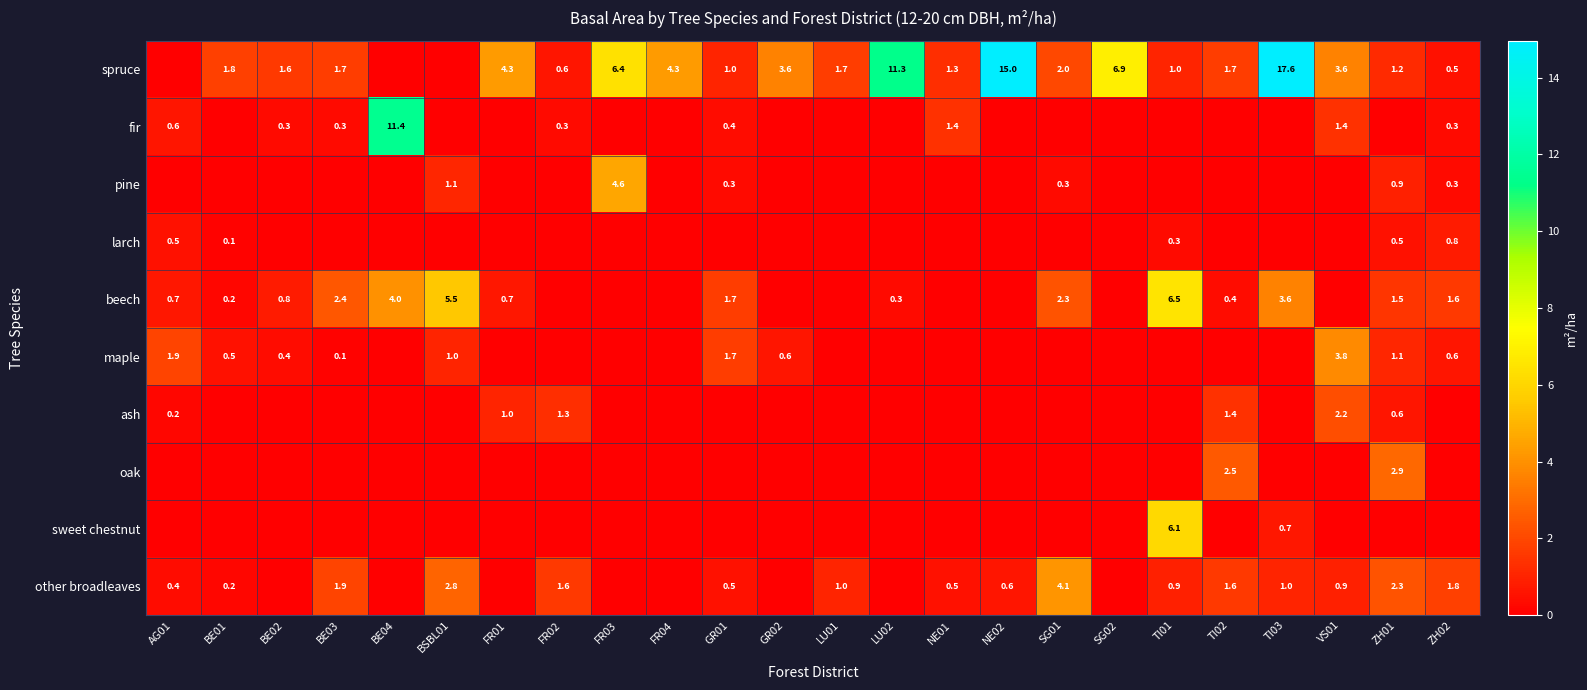

Rank the series at BE01 from lowest to highest value.

fir, pine, ash, oak, sweet chestnut, larch, beech, other broadleaves, maple, spruce